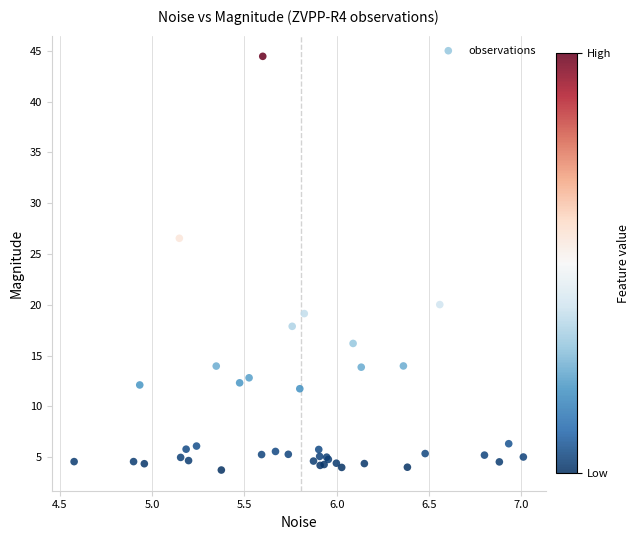

What Y value in the scatter plot is closest to 24?

26.6